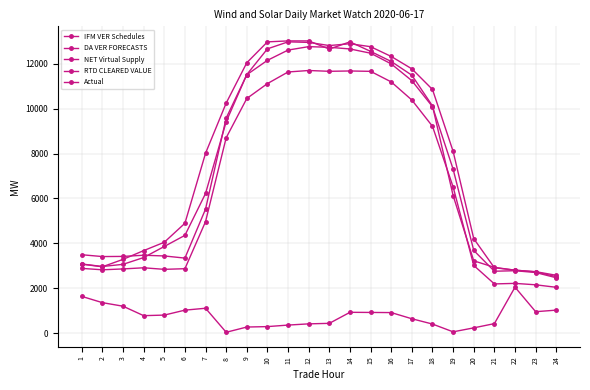

What is the total value across all series at 20?

14400.0